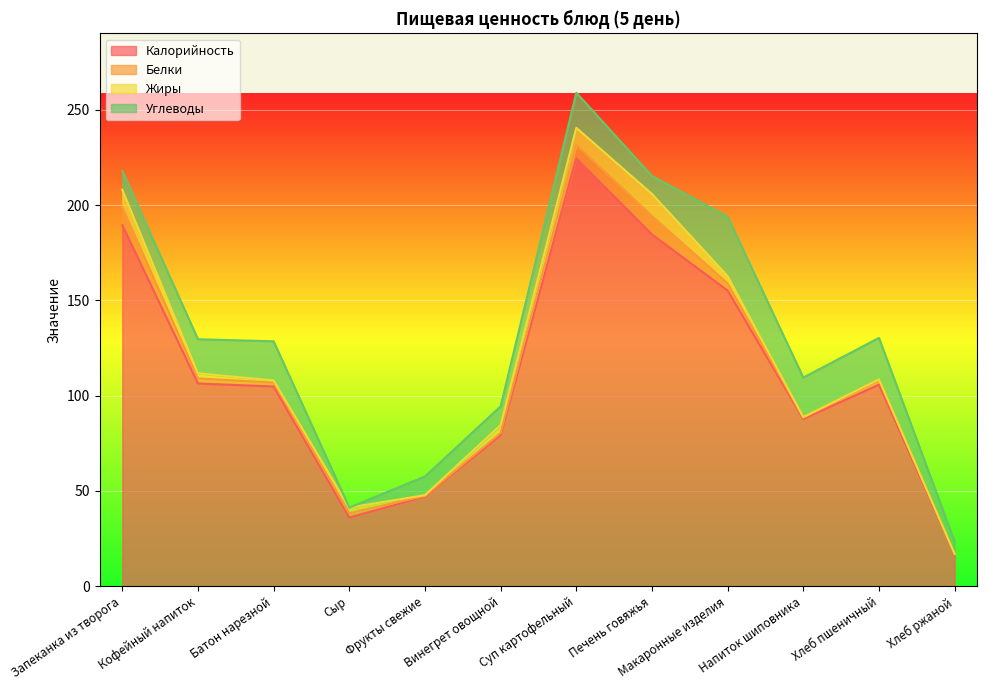

What is the label of the 6th point from the left?

Винегрет овощной